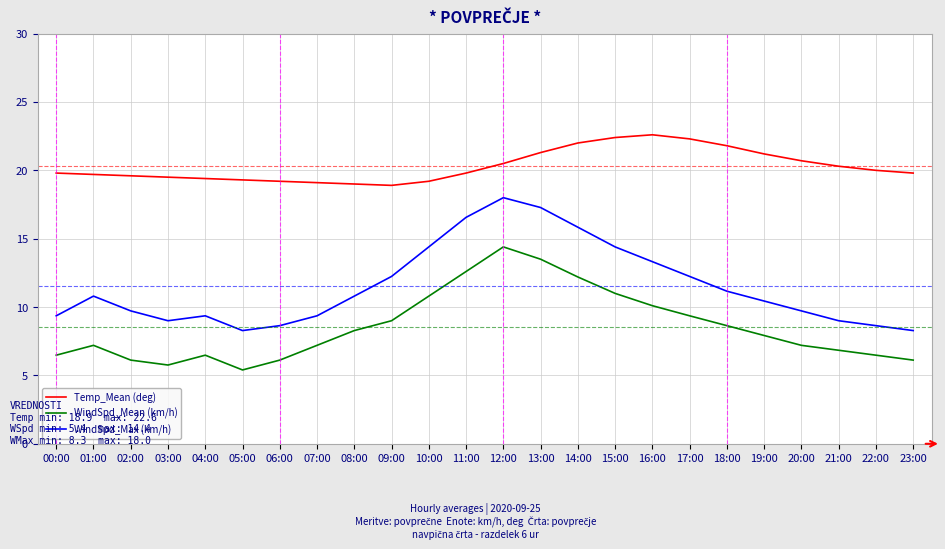

What is the difference between the second highest and minimum values in the WindSpd_Max (km/h) series?

9.0